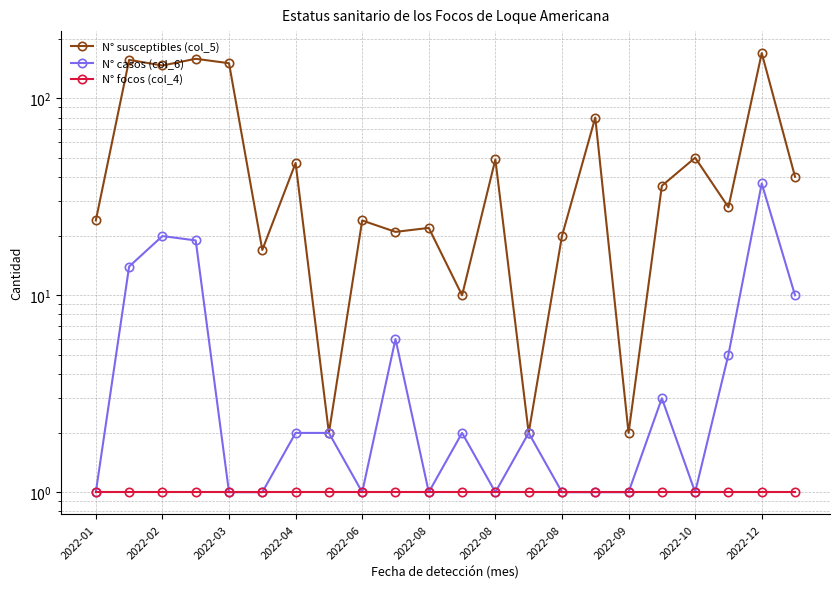

What is the total value across all series at 2022-09?

4